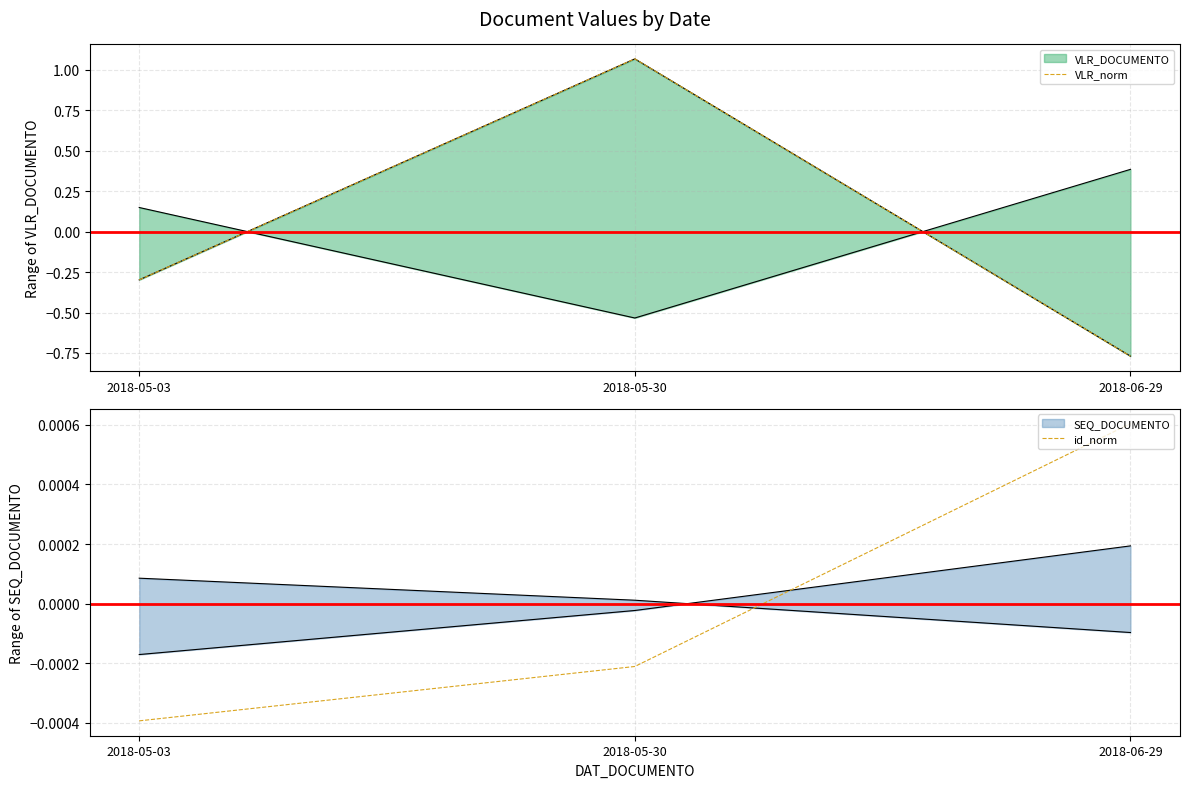

Which series has the largest range (max minus min)?

VLR_norm